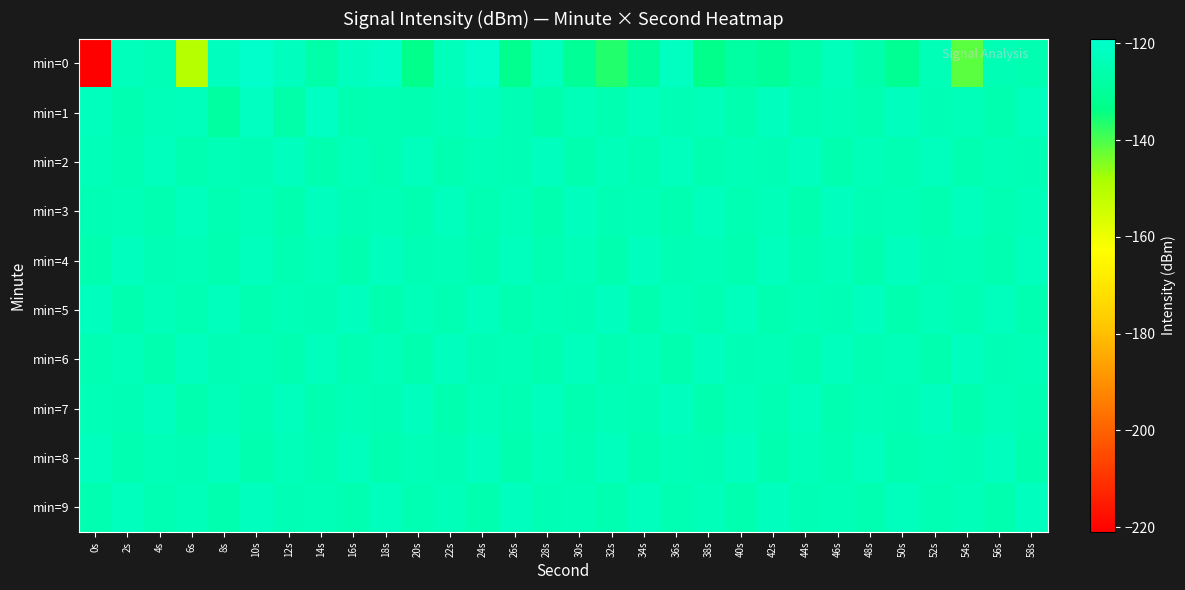

Reading left to right, extract all data points from this chart.

min=0: 0s=-221.0	2s=-122.8	4s=-123.6	6s=-150.3	8s=-121.9	10s=-119.3	12s=-122.0	14s=-126.7	16s=-121.7	18s=-120.7	20s=-132.8	22s=-123.0	24s=-119.3	26s=-132.0	28s=-122.3	30s=-130.4	32s=-136.6	34s=-129.7	36s=-121.2	38s=-132.9	40s=-127.8	42s=-130.1	44s=-126.5	46s=-122.9	48s=-126.1	50s=-131.5	52s=-123.5	54s=-141.4	56s=-124.0	58s=-124.7
min=1: 0s=-122.6	2s=-125.0	4s=-123.2	6s=-122.9	8s=-128.4	10s=-121.3	12s=-126.6	14s=-120.9	16s=-124.6	18s=-124.3	20s=-125.0	22s=-123.5	24s=-122.0	26s=-124.0	28s=-126.0	30s=-123.0	32s=-125.0	34s=-122.5	36s=-124.0	38s=-123.0	40s=-125.5	42s=-122.0	44s=-124.5	46s=-123.5	48s=-125.0	50s=-122.0	52s=-124.0	54s=-123.0	56s=-125.5	58s=-122.5
min=2: 0s=-123.0	2s=-124.5	4s=-122.5	6s=-125.0	8s=-123.5	10s=-124.0	12s=-122.0	14s=-125.5	16s=-123.0	18s=-124.5	20s=-122.5	22s=-125.0	24s=-123.5	26s=-124.0	28s=-122.0	30s=-125.5	32s=-123.0	34s=-124.5	36s=-122.5	38s=-125.0	40s=-123.5	42s=-124.0	44s=-122.0	46s=-125.5	48s=-123.0	50s=-124.5	52s=-122.5	54s=-125.0	56s=-123.5	58s=-124.0
min=3: 0s=-124.0	2s=-123.5	4s=-125.0	6s=-122.5	8s=-124.5	10s=-123.0	12s=-125.5	14s=-122.0	16s=-124.0	18s=-123.5	20s=-125.0	22s=-122.5	24s=-124.5	26s=-123.0	28s=-125.5	30s=-122.0	32s=-124.0	34s=-123.5	36s=-125.0	38s=-122.5	40s=-124.5	42s=-123.0	44s=-125.5	46s=-122.0	48s=-124.0	50s=-123.5	52s=-125.0	54s=-122.5	56s=-124.5	58s=-123.0
min=4: 0s=-125.5	2s=-122.0	4s=-124.0	6s=-123.5	8s=-125.0	10s=-122.5	12s=-124.5	14s=-123.0	16s=-125.5	18s=-122.0	20s=-124.0	22s=-123.5	24s=-125.0	26s=-122.5	28s=-124.5	30s=-123.0	32s=-125.5	34s=-122.0	36s=-124.0	38s=-123.5	40s=-125.0	42s=-122.5	44s=-124.5	46s=-123.0	48s=-125.5	50s=-122.0	52s=-124.0	54s=-123.5	56s=-125.0	58s=-122.5
min=5: 0s=-122.0	2s=-125.5	4s=-123.0	6s=-124.5	8s=-122.5	10s=-125.0	12s=-123.5	14s=-124.0	16s=-122.0	18s=-125.5	20s=-123.0	22s=-124.5	24s=-122.5	26s=-125.0	28s=-123.5	30s=-124.0	32s=-122.0	34s=-125.5	36s=-123.0	38s=-124.5	40s=-122.5	42s=-125.0	44s=-123.5	46s=-124.0	48s=-122.0	50s=-125.5	52s=-123.0	54s=-124.5	56s=-122.5	58s=-125.0
min=6: 0s=-124.5	2s=-123.0	4s=-125.5	6s=-122.0	8s=-124.0	10s=-123.5	12s=-125.0	14s=-122.5	16s=-124.5	18s=-123.0	20s=-125.5	22s=-122.0	24s=-124.0	26s=-123.5	28s=-125.0	30s=-122.5	32s=-124.5	34s=-123.0	36s=-125.5	38s=-122.0	40s=-124.0	42s=-123.5	44s=-125.0	46s=-122.5	48s=-124.5	50s=-123.0	52s=-125.5	54s=-122.0	56s=-124.0	58s=-123.5
min=7: 0s=-123.5	2s=-124.0	4s=-122.0	6s=-125.5	8s=-123.0	10s=-124.5	12s=-122.5	14s=-125.0	16s=-123.5	18s=-124.0	20s=-122.0	22s=-125.5	24s=-123.0	26s=-124.5	28s=-122.5	30s=-125.0	32s=-123.5	34s=-124.0	36s=-122.0	38s=-125.5	40s=-123.0	42s=-124.5	44s=-122.5	46s=-125.0	48s=-123.5	50s=-124.0	52s=-122.0	54s=-125.5	56s=-123.0	58s=-124.5
min=8: 0s=-122.5	2s=-125.0	4s=-123.5	6s=-124.0	8s=-122.0	10s=-125.5	12s=-123.0	14s=-124.5	16s=-122.5	18s=-125.0	20s=-123.5	22s=-124.0	24s=-122.0	26s=-125.5	28s=-123.0	30s=-124.5	32s=-122.5	34s=-125.0	36s=-123.5	38s=-124.0	40s=-122.0	42s=-125.5	44s=-123.0	46s=-124.5	48s=-122.5	50s=-125.0	52s=-123.5	54s=-124.0	56s=-122.0	58s=-125.5
min=9: 0s=-125.0	2s=-122.5	4s=-124.5	6s=-123.0	8s=-125.5	10s=-122.0	12s=-124.0	14s=-123.5	16s=-125.0	18s=-122.5	20s=-124.5	22s=-123.0	24s=-125.5	26s=-122.0	28s=-124.0	30s=-123.5	32s=-125.0	34s=-122.5	36s=-124.5	38s=-123.0	40s=-125.5	42s=-122.0	44s=-124.0	46s=-123.5	48s=-125.0	50s=-122.5	52s=-124.5	54s=-123.0	56s=-125.5	58s=-122.0